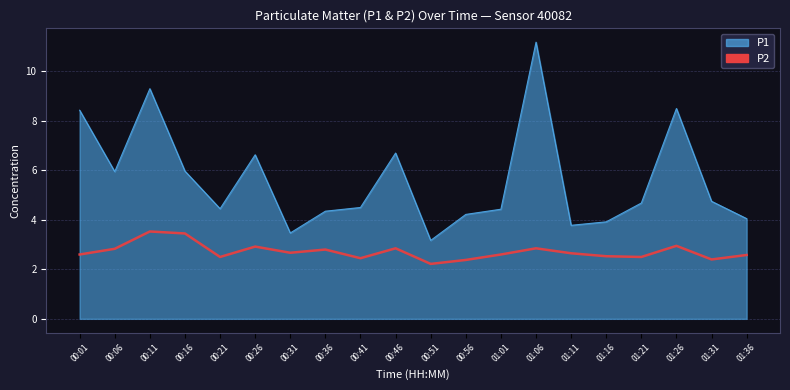

Which series changed the most between 00:26 and 00:31?

P1